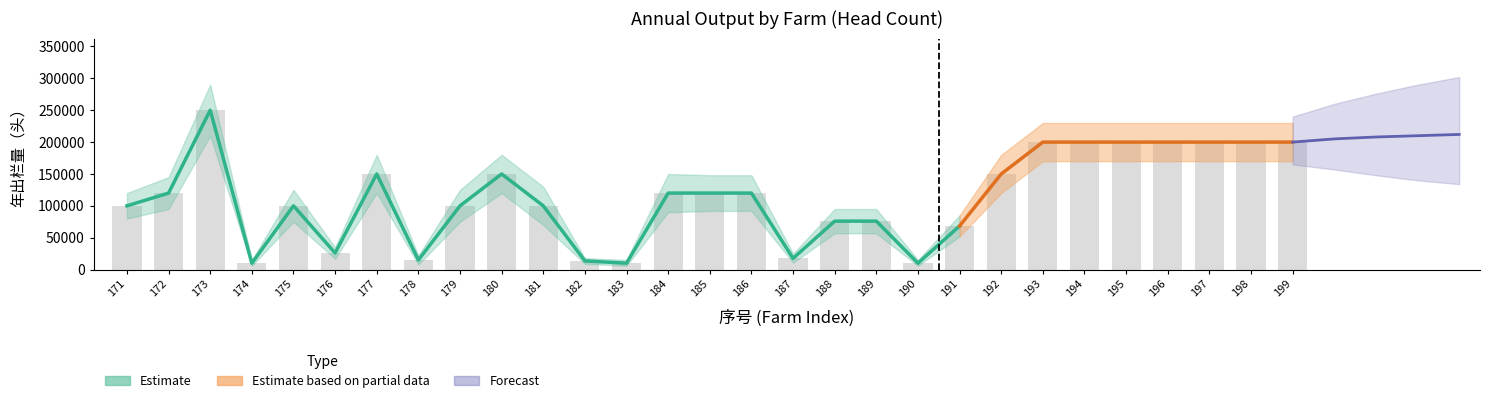

Does the chart contain any negative values?

No